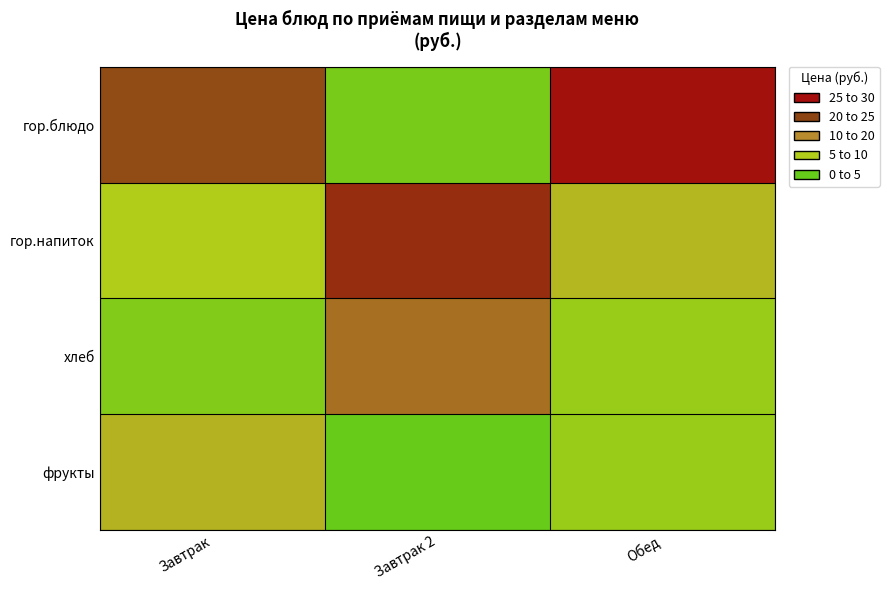

What is the total value across all series at Завтрак 2?

45.4